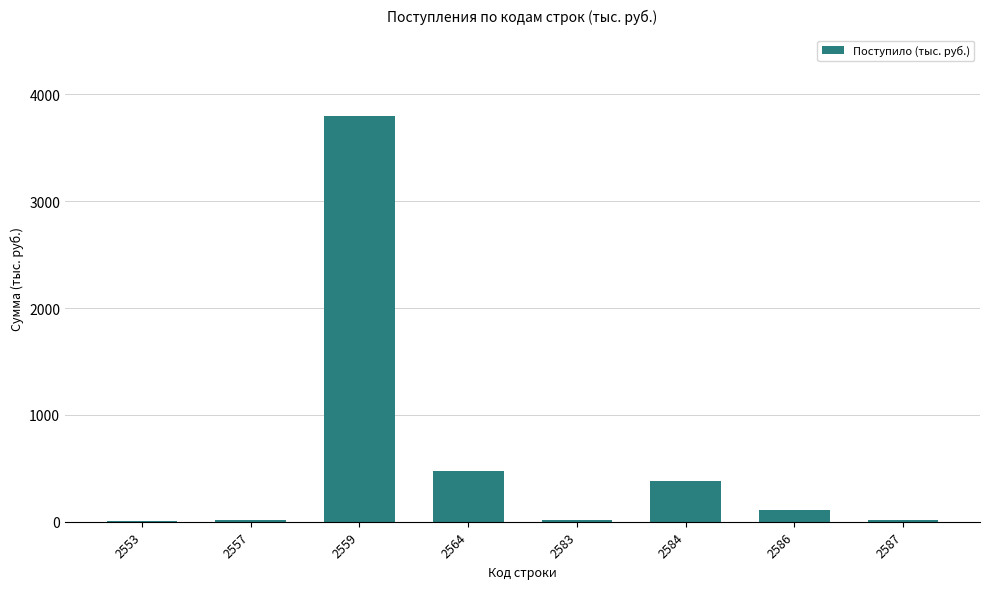

What is the approximate value at 2559?

3796